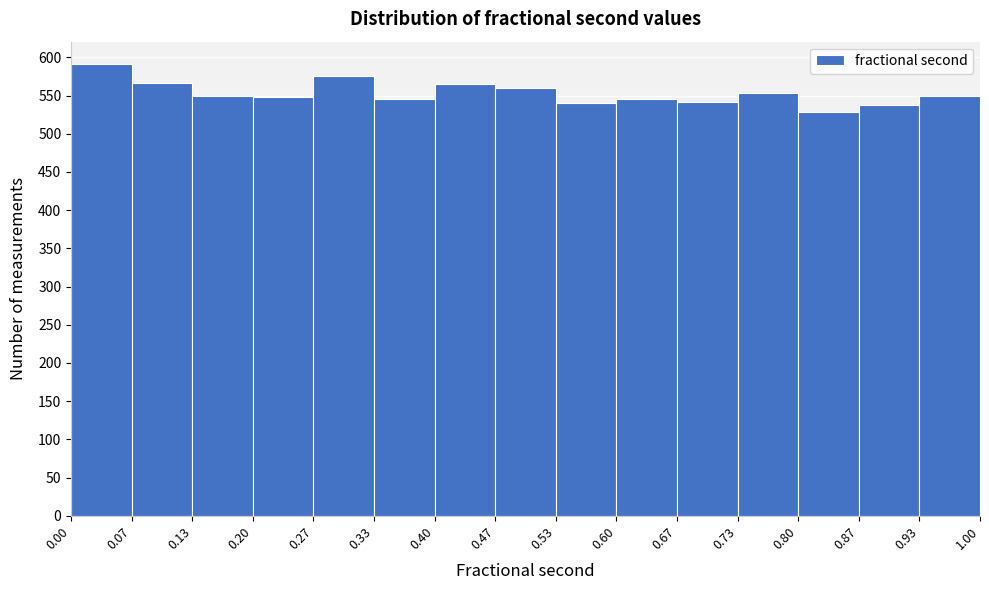

Reading left to right, list every bar in this chart as the range it spans on the x-axis followed by its height. The values are not printed on the chart, so give them approximately, as read against the axis.

0.00 to 0.07: 590
0.07 to 0.13: 565
0.13 to 0.20: 550
0.20 to 0.27: 550
0.27 to 0.33: 575
0.33 to 0.40: 545
0.40 to 0.47: 565
0.47 to 0.53: 560
0.53 to 0.60: 540
0.60 to 0.67: 545
0.67 to 0.73: 540
0.73 to 0.80: 555
0.80 to 0.87: 530
0.87 to 0.93: 540
0.93 to 1.00: 550